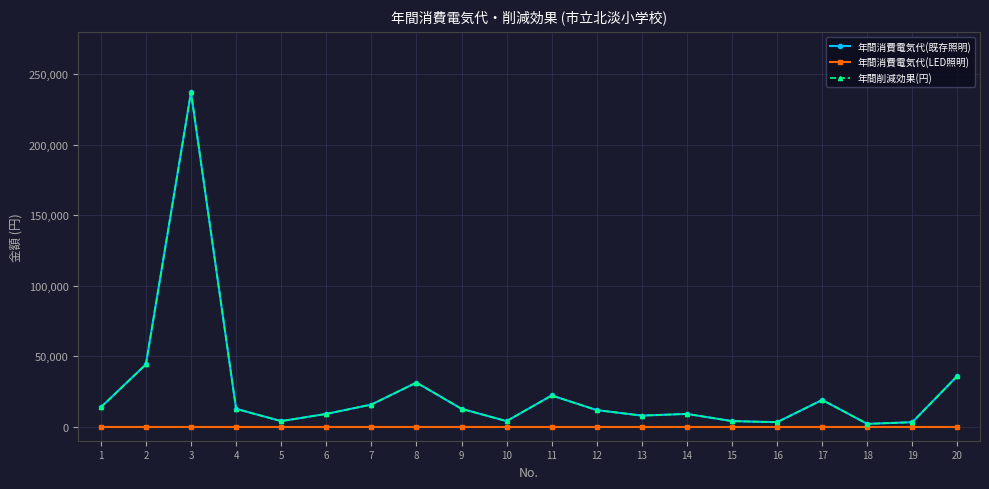

The value of 年間消費電気代(既存照明) at 11 is 22099.4. True or false?

True